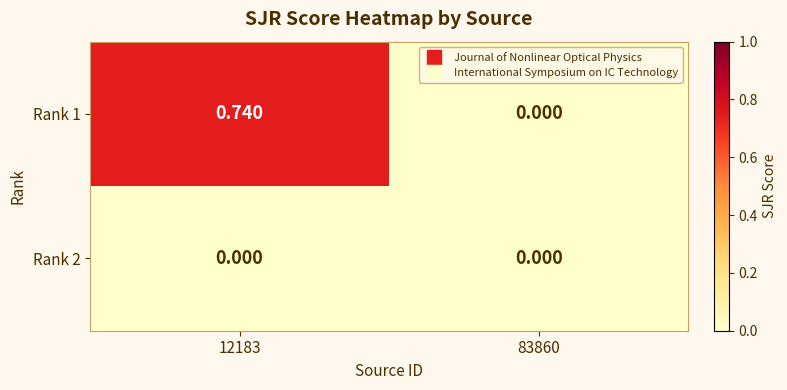

Is the value of Rank 1 at 12183 greater than the value of Rank 2 at 12183?

Yes